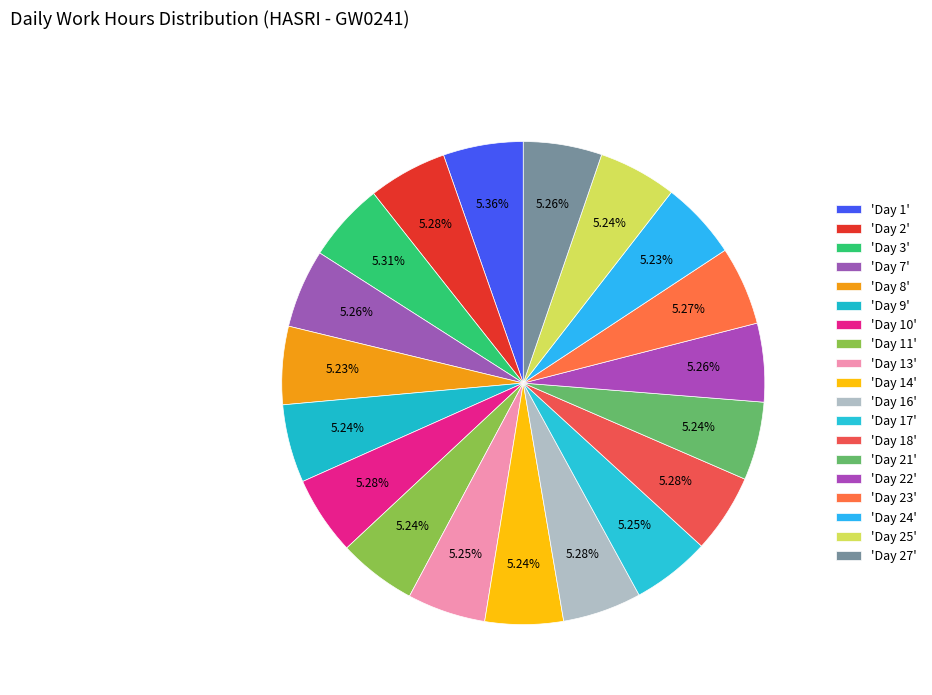

How many segments does this pie chart have?

19